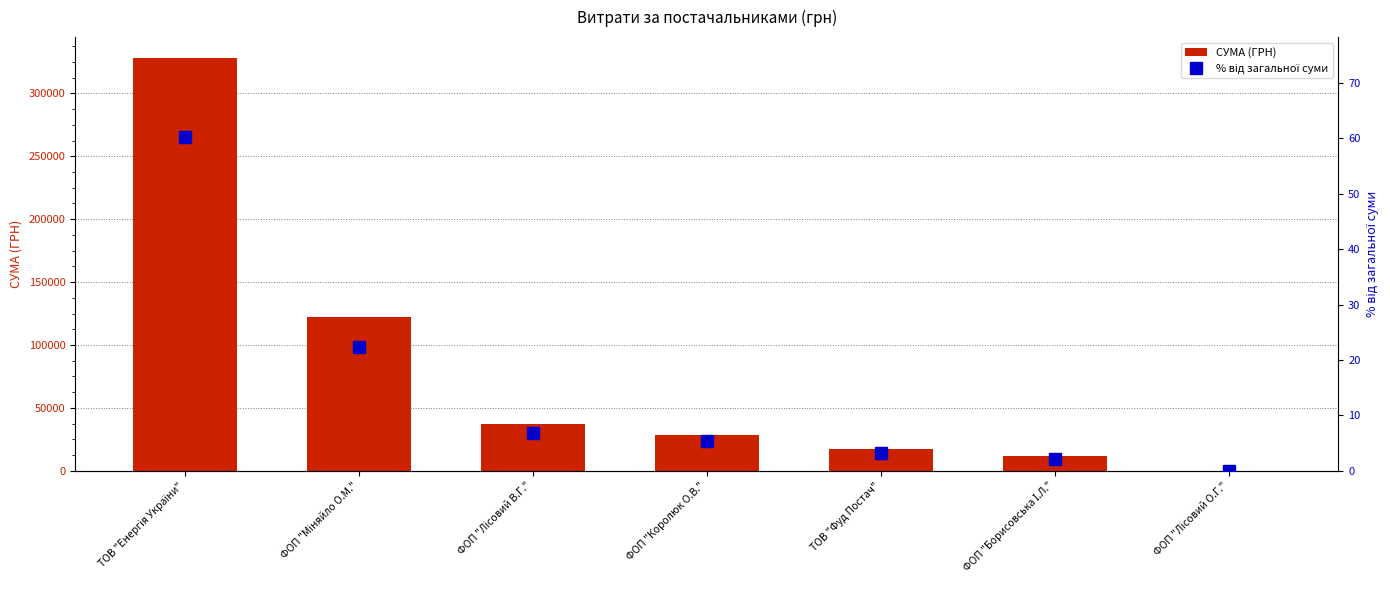

At which category does the chart reach its peak across all series?

ТОВ "Енергія України"